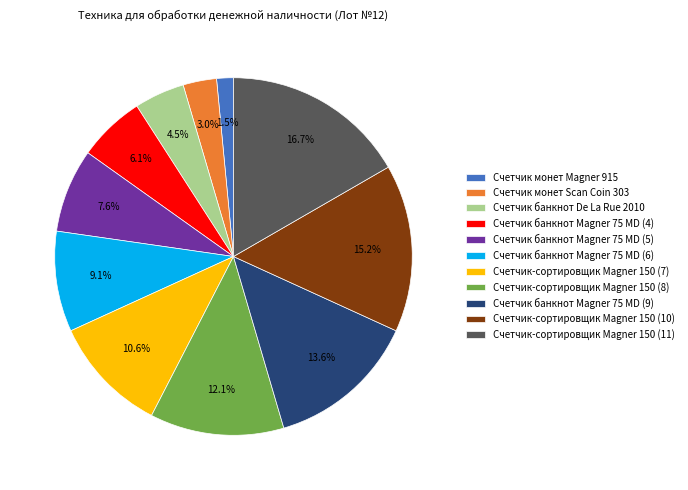

Rank the categories by value from highest to lowest.

Счетчик-сортировщик Magner 150 (11), Счетчик-сортировщик Magner 150 (10), Счетчик банкнот Magner 75 MD (9), Счетчик-сортировщик Magner 150 (8), Счетчик-сортировщик Magner 150 (7), Счетчик банкнот Magner 75 MD (6), Счетчик банкнот Magner 75 MD (5), Счетчик банкнот Magner 75 MD (4), Счетчик банкнот De La Rue 2010, Счетчик монет Scan Coin 303, Счетчик монет Magner 915